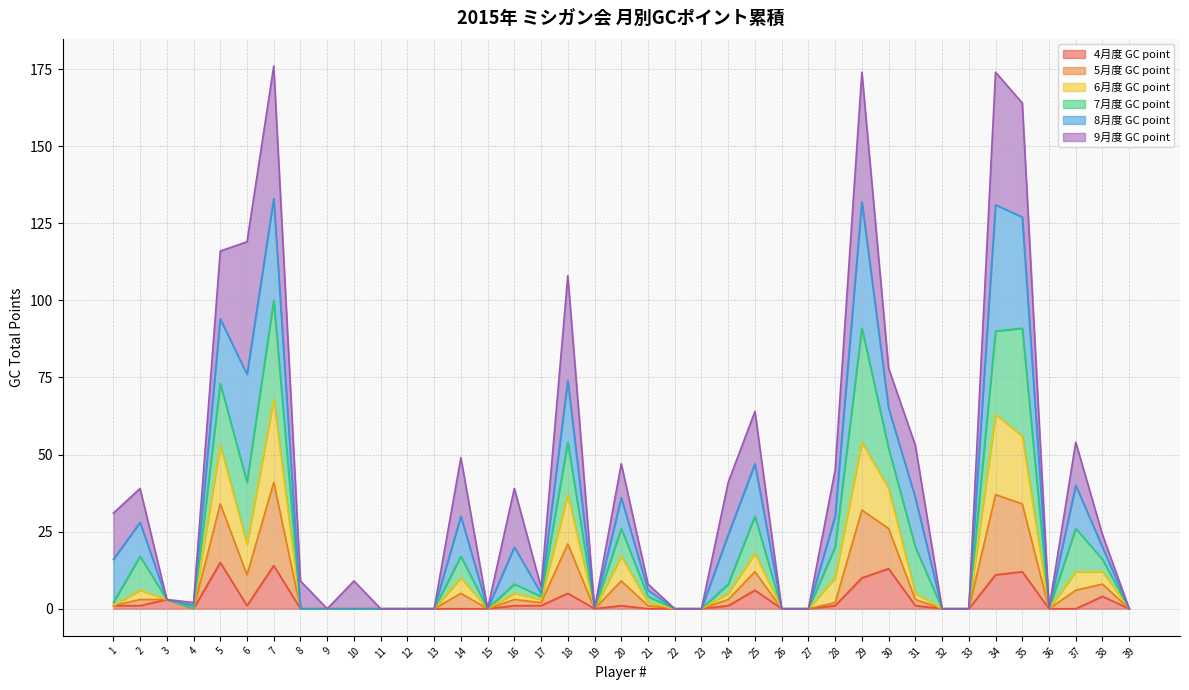

What are all the series names shown in the legend?

4月度 GC point, 5月度 GC point, 6月度 GC point, 7月度 GC point, 8月度 GC point, 9月度 GC point